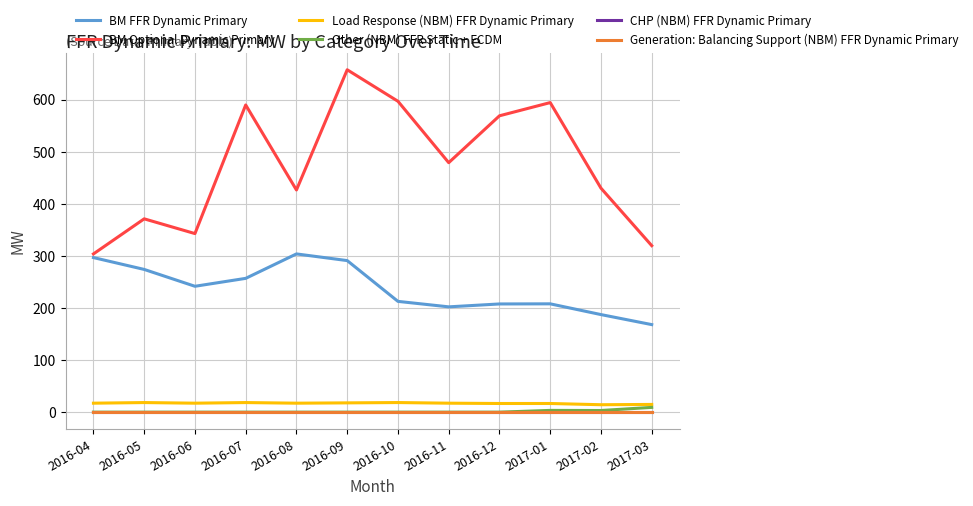

Is this an area chart (filled region under the line)?

No